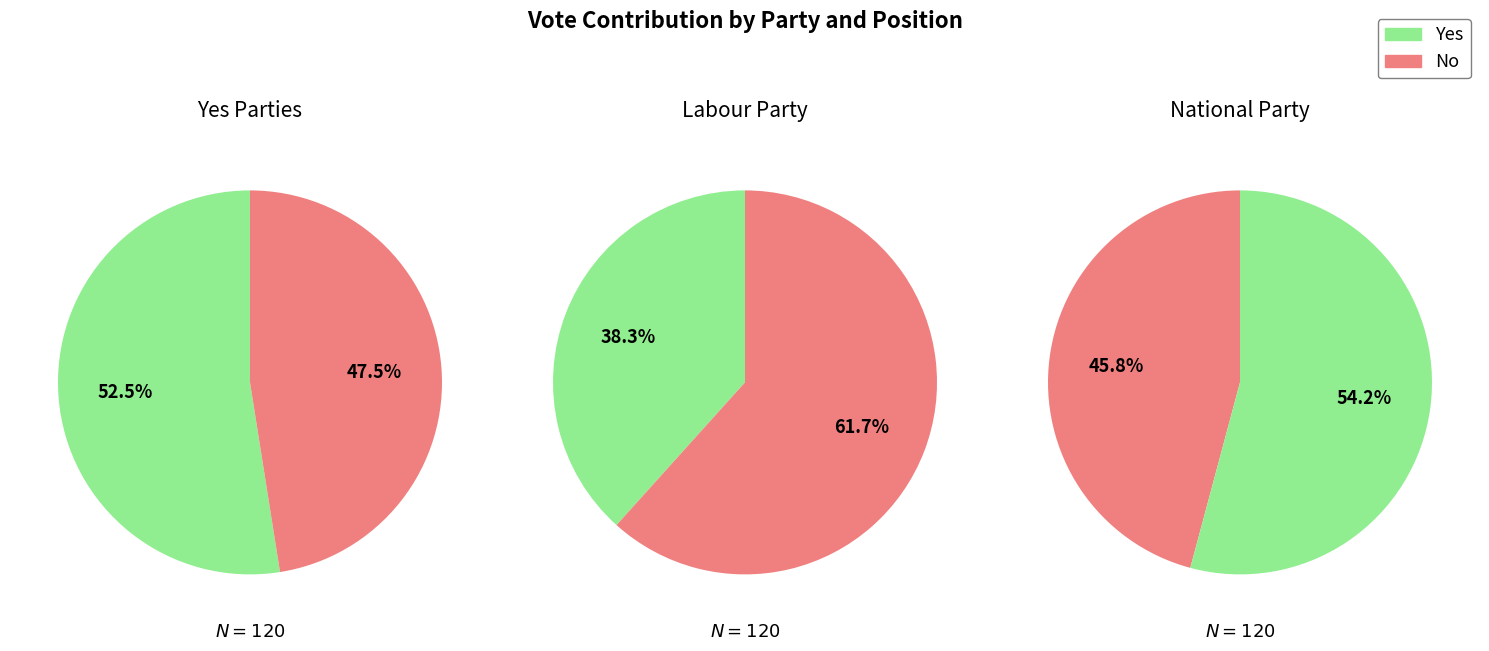

At 1, list the series in order from smallest to largest.

No, Yes